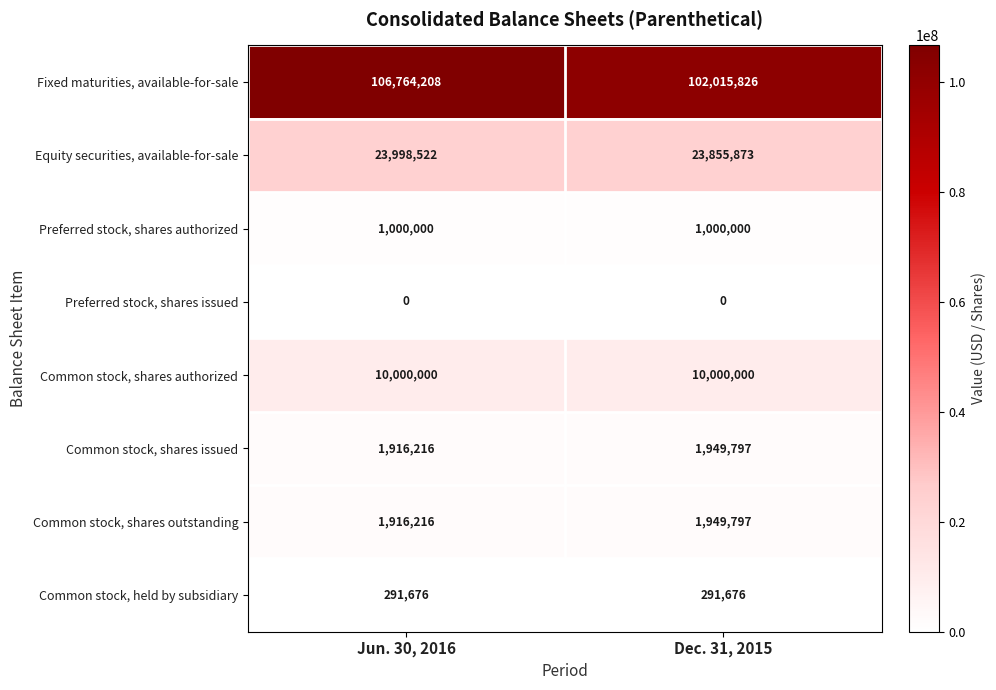

Is it true that Common stock, shares issued equals 548955 at Dec. 31, 2015?

False